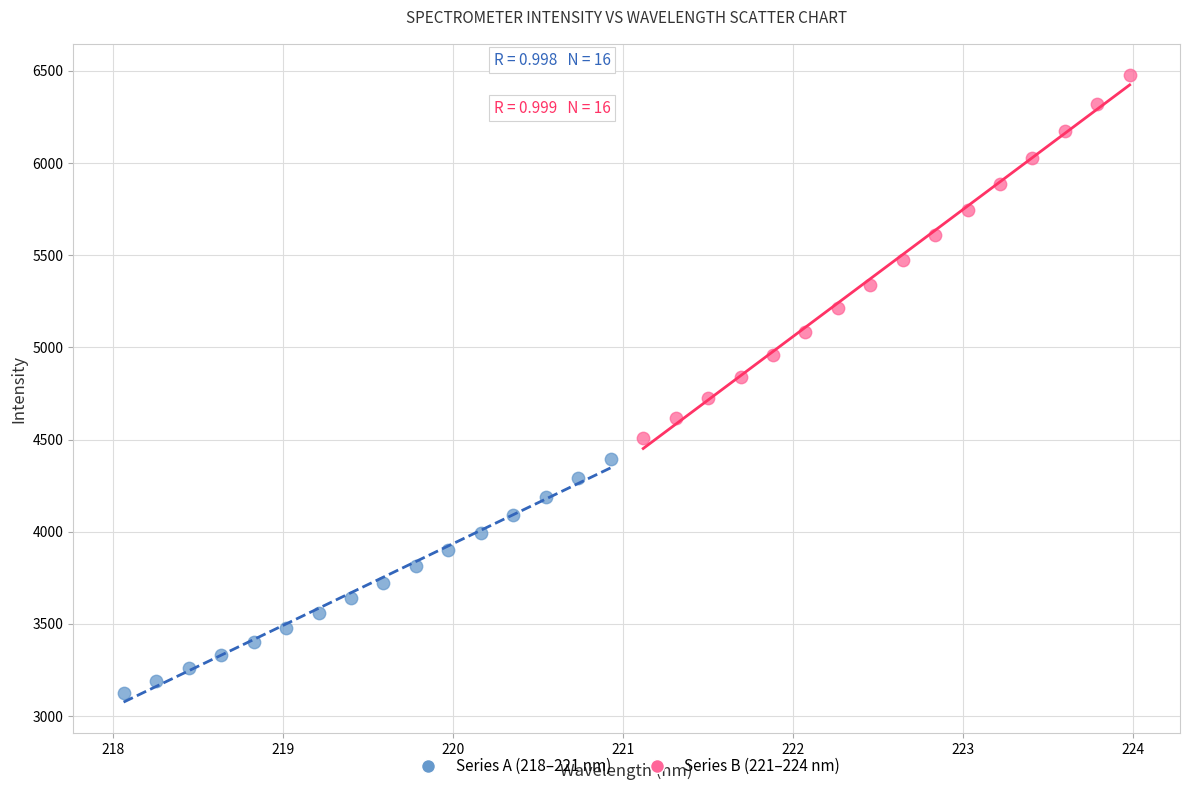

Which series reaches the maximum Y coordinate?

Series B (221–224 nm)